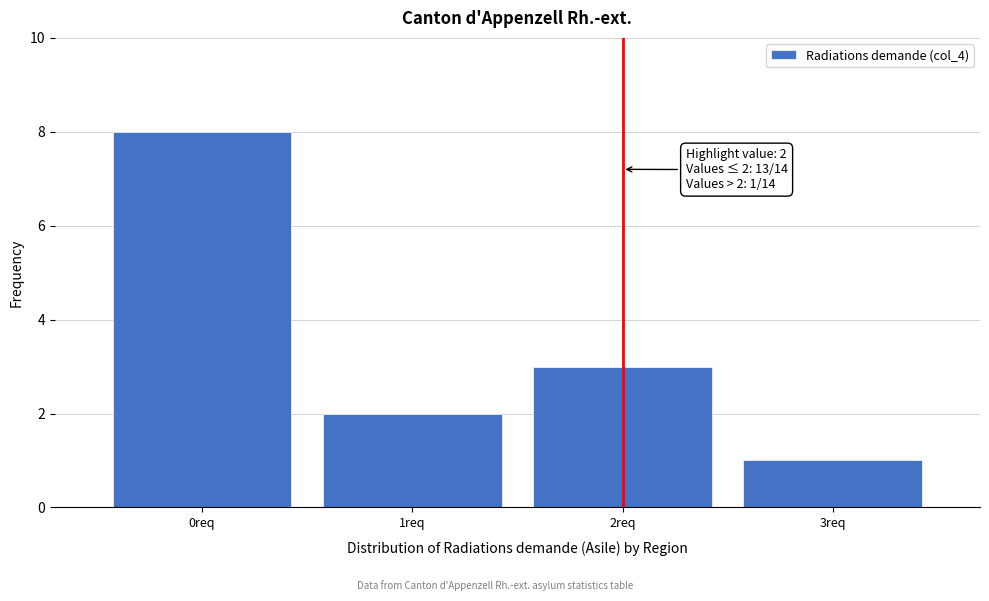

Over which range of the x-axis is the bar tallest?

-0.5 to 0.5